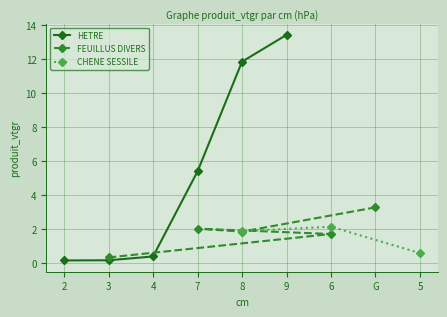

Which has a higher value, 4 or 6?

6